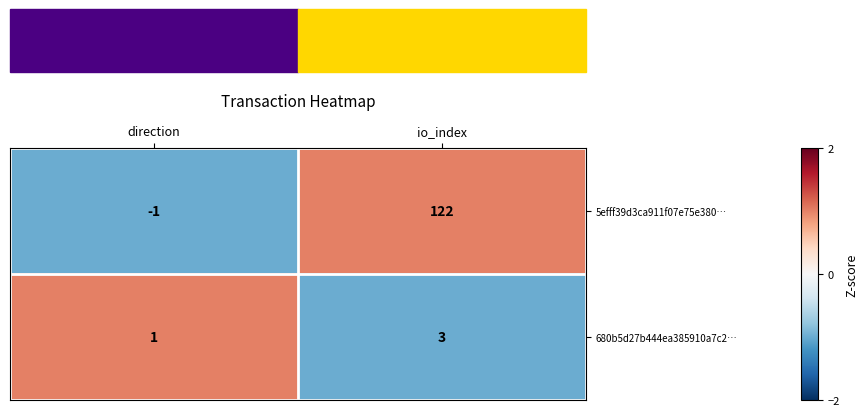

At which category is the sum across all series the highest?

io_index